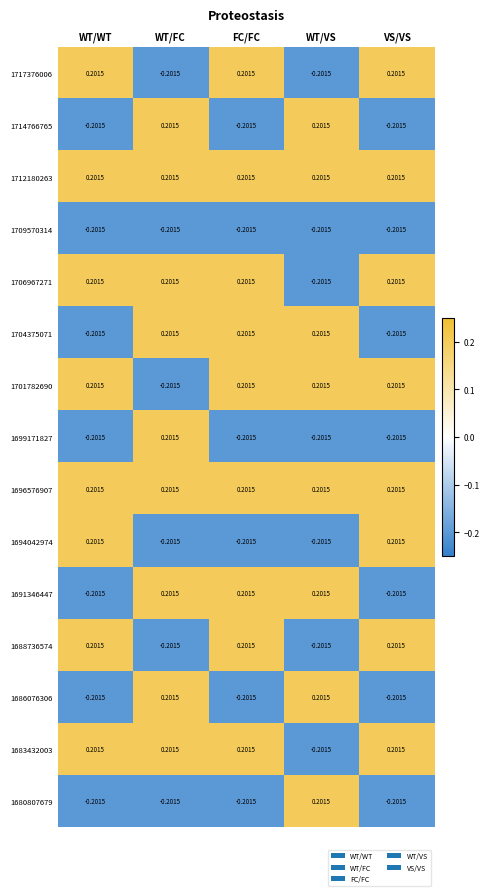

What is the difference between the highest and lowest values at WT/VS?

0.4